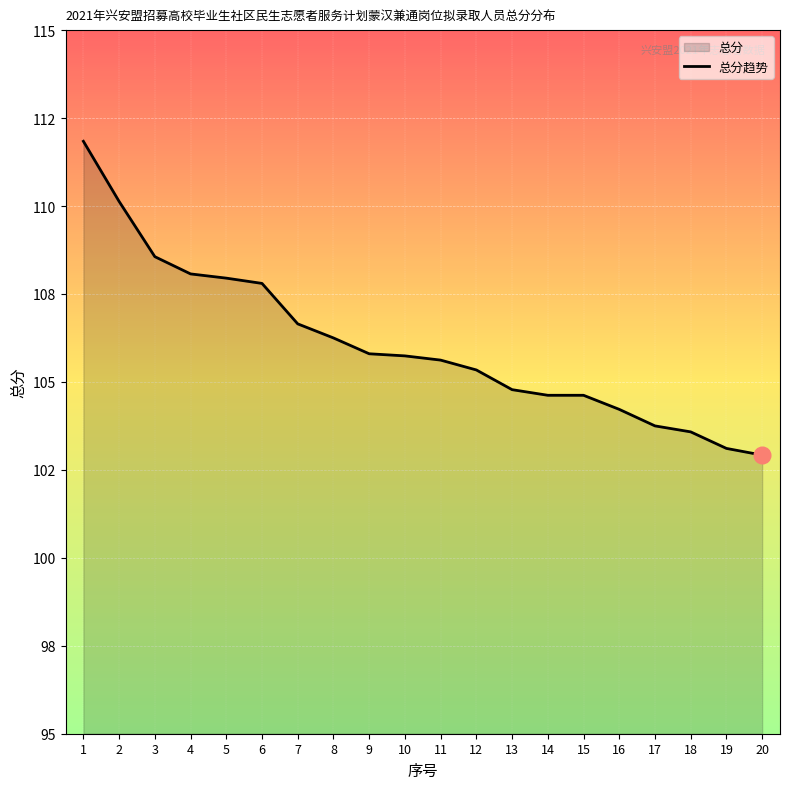

True or false: the data shows 185.6 at 12.

False